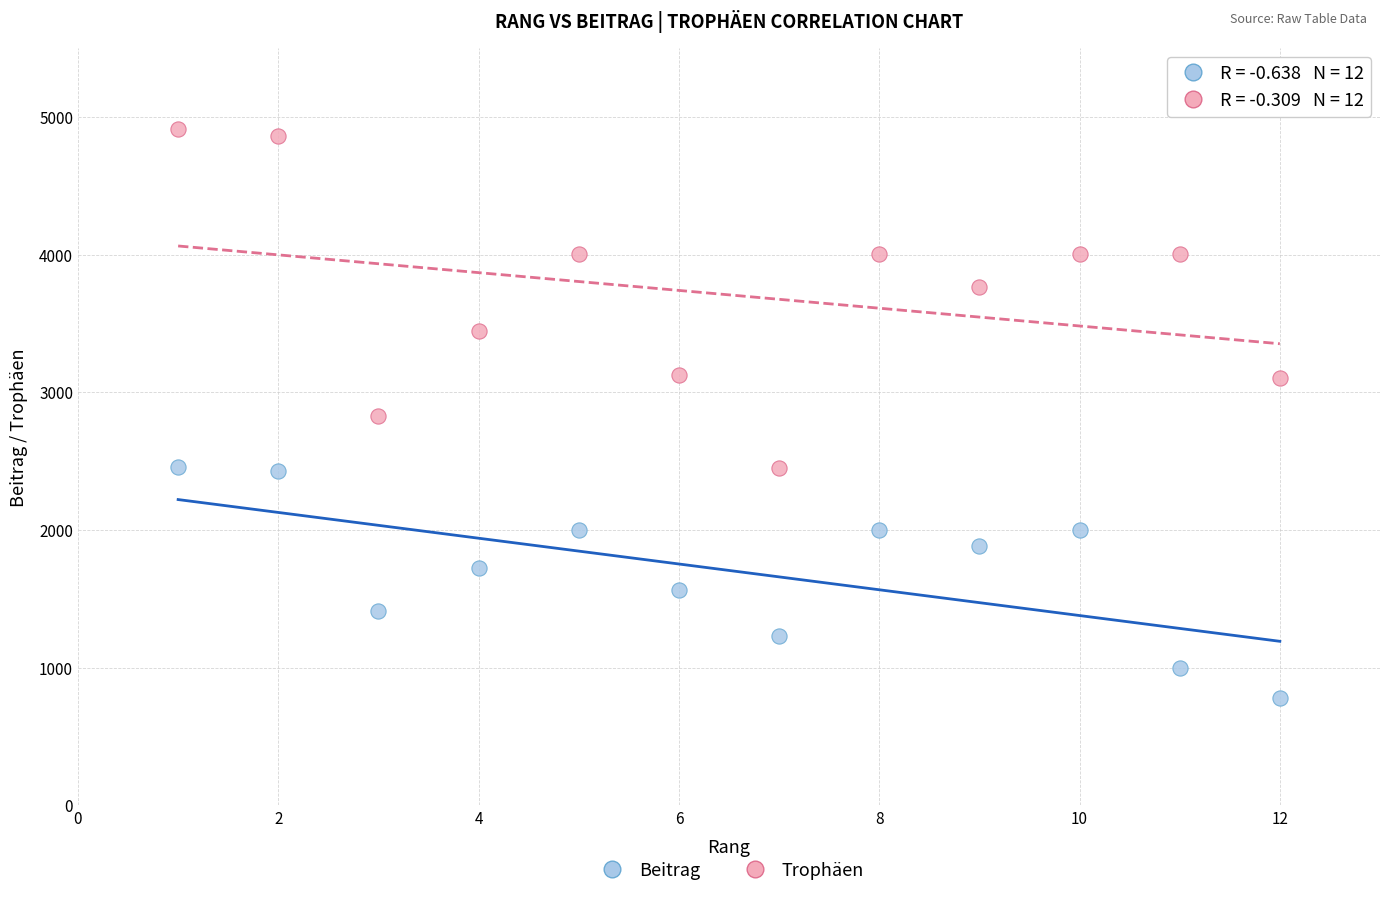

What are all the series names shown in the legend?

Beitrag, Trophäen